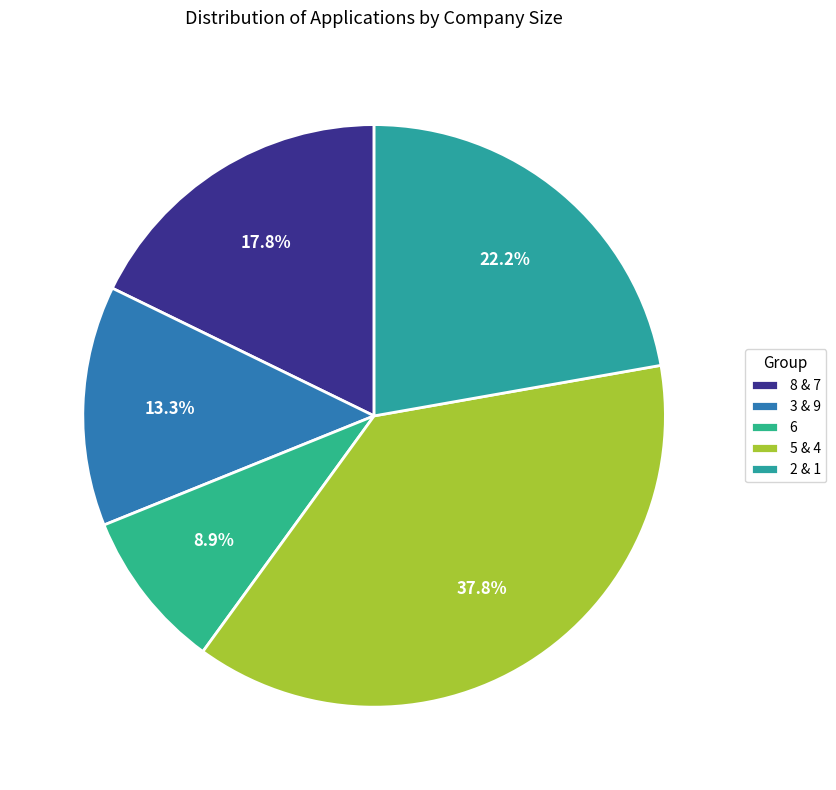

Which category has the biggest portion of the pie?

5 & 4